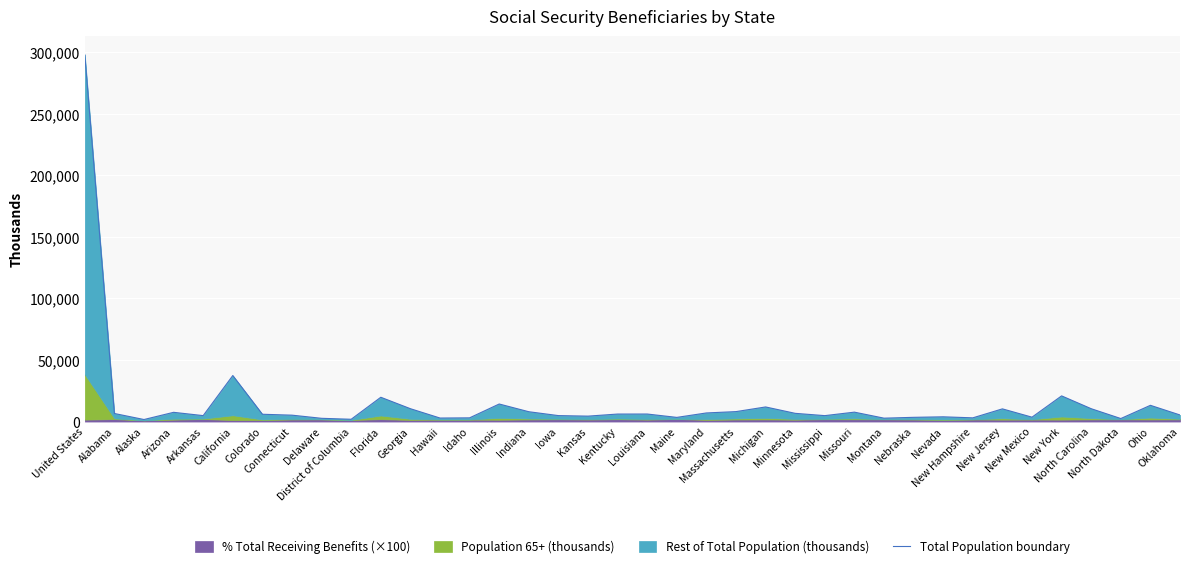

Reading left to right, what are all the values shown in this chart?

298000	6538	1644	7489	4819	37372	5915	5180	2624	1851	19720	10433	2845	3009	14243	7972	4826	4395	6083	6104	3372	6980	8069	11851	6663	4801	7630	2746	3419	3845	3000	10298	3548	20845	10423	2437	13174	5338